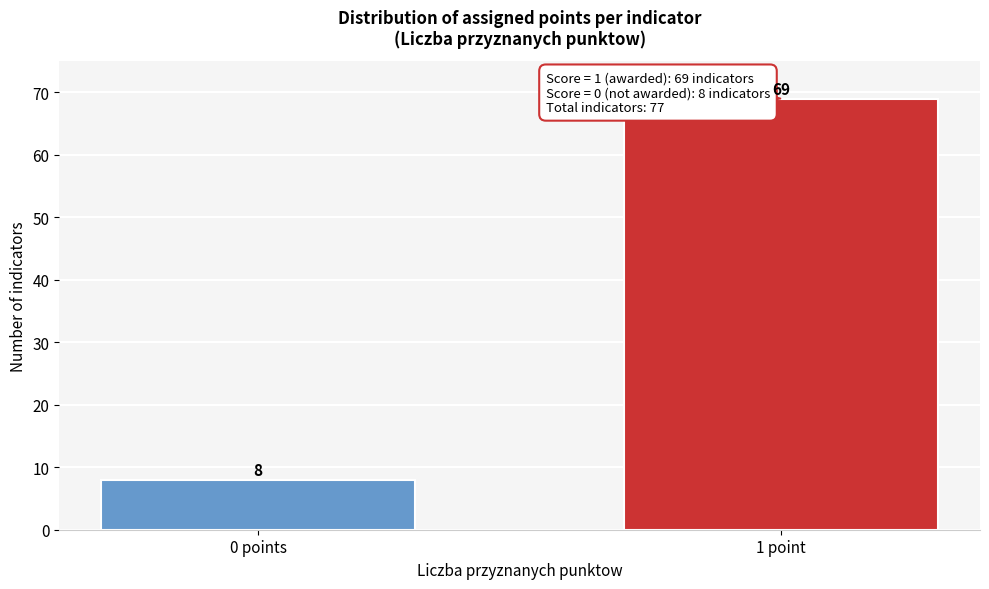

Reading right to left, list all the values displayed in this chart.

69	8